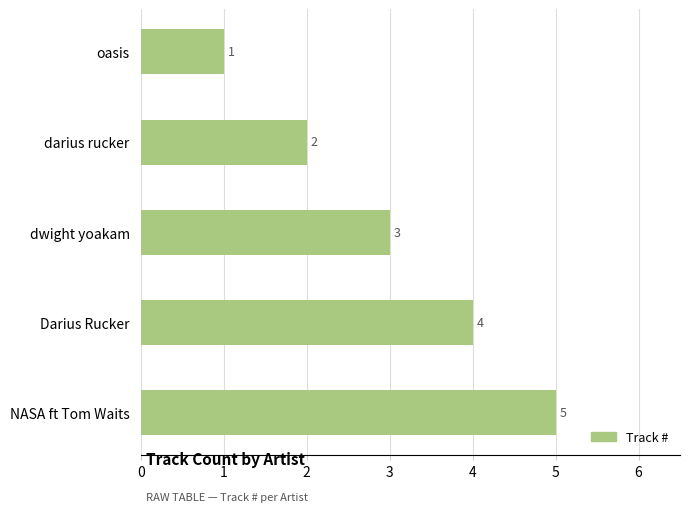

What position from the bottom is NASA ft Tom Waits?

1